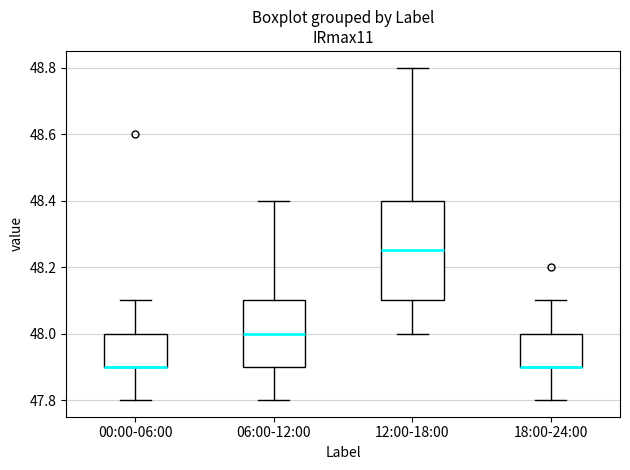

Reading left to right, transcribe this box plot: for each box, give where its median line is, the range the box spans, and where its two whiskers end, as read against the y-axis. The values are not printed on the chart, so give them approximately, as read against the axis.

00:00-06:00: median 47.90 (drawn on the box's lower edge), box 47.90 to 48.00, whiskers 47.80 to 48.10
06:00-12:00: median 48.00, box 47.90 to 48.10, whiskers 47.80 to 48.40
12:00-18:00: median 48.26, box 48.10 to 48.40, whiskers 48.00 to 48.80
18:00-24:00: median 47.90 (drawn on the box's lower edge), box 47.90 to 48.00, whiskers 47.80 to 48.10